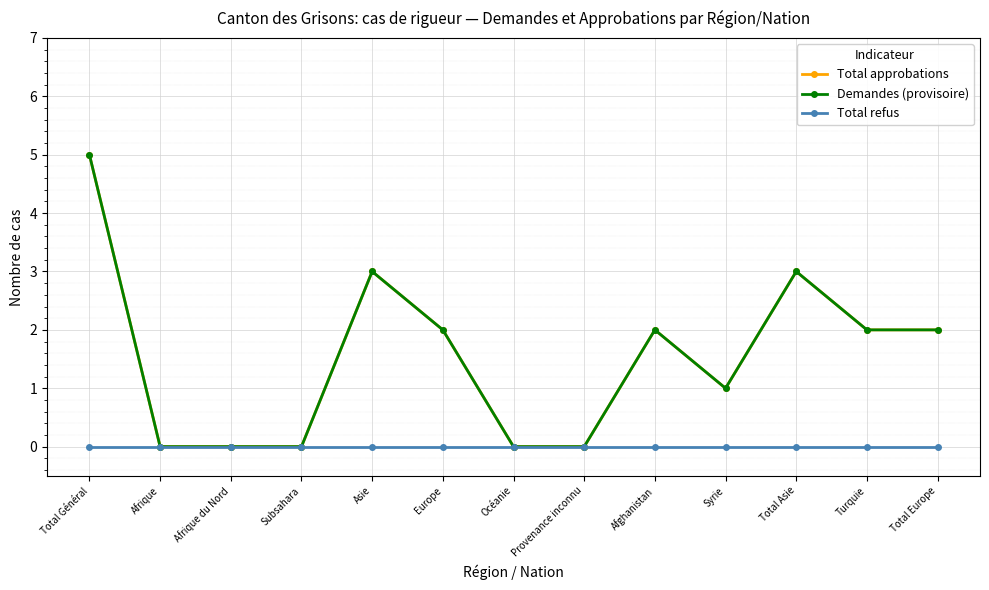

Is this an area chart (filled region under the line)?

No